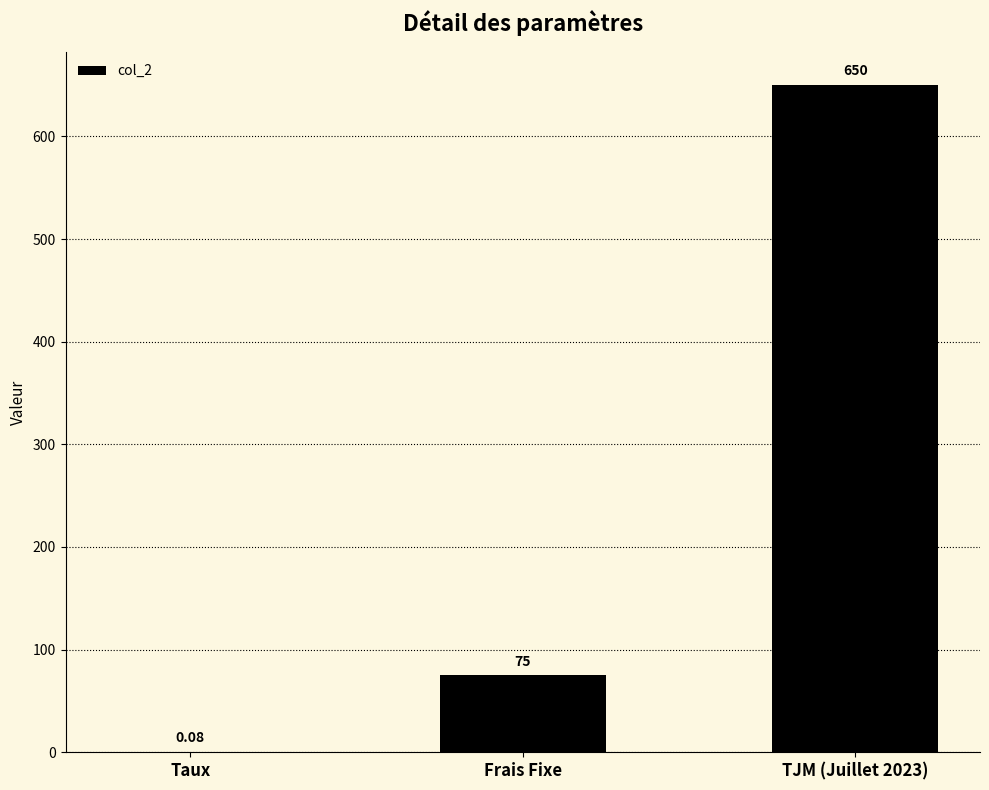

How many categories are shown in the chart?

3